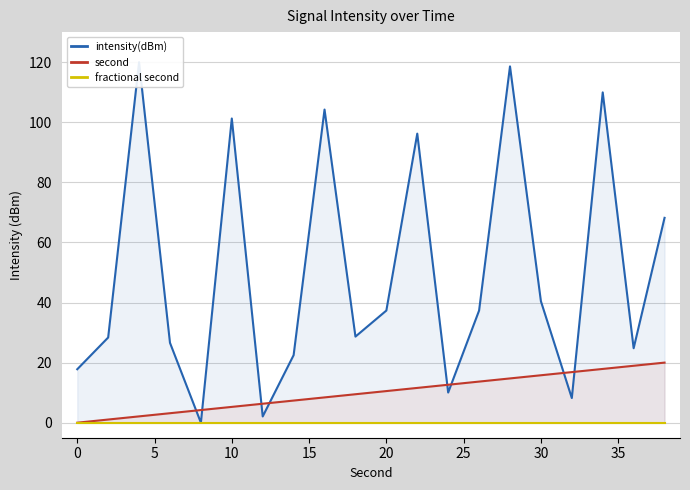

True or false: intensity(dBm) and fractional second cross at least once.

False